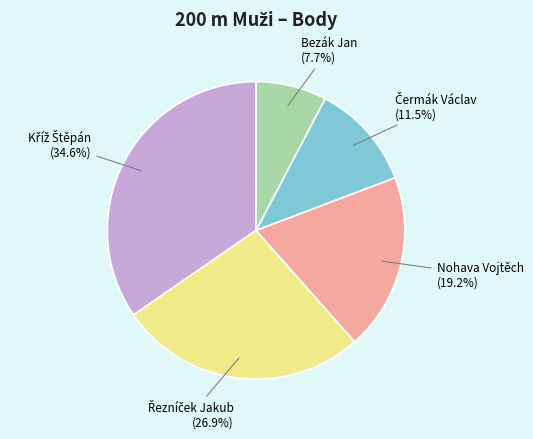

How much of the chart is everything except Bezák Jan?

92.3%